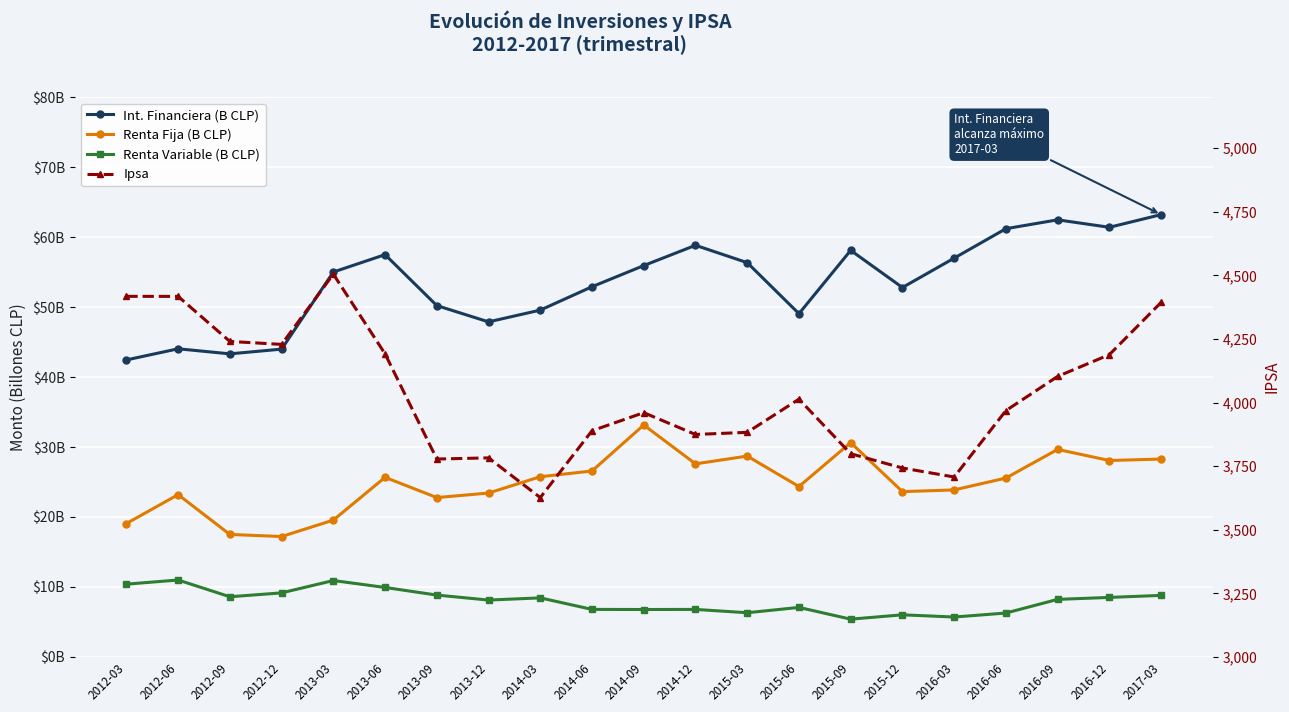

At which category does Int. Financiera (B CLP) reach its first local valley?

2012-09